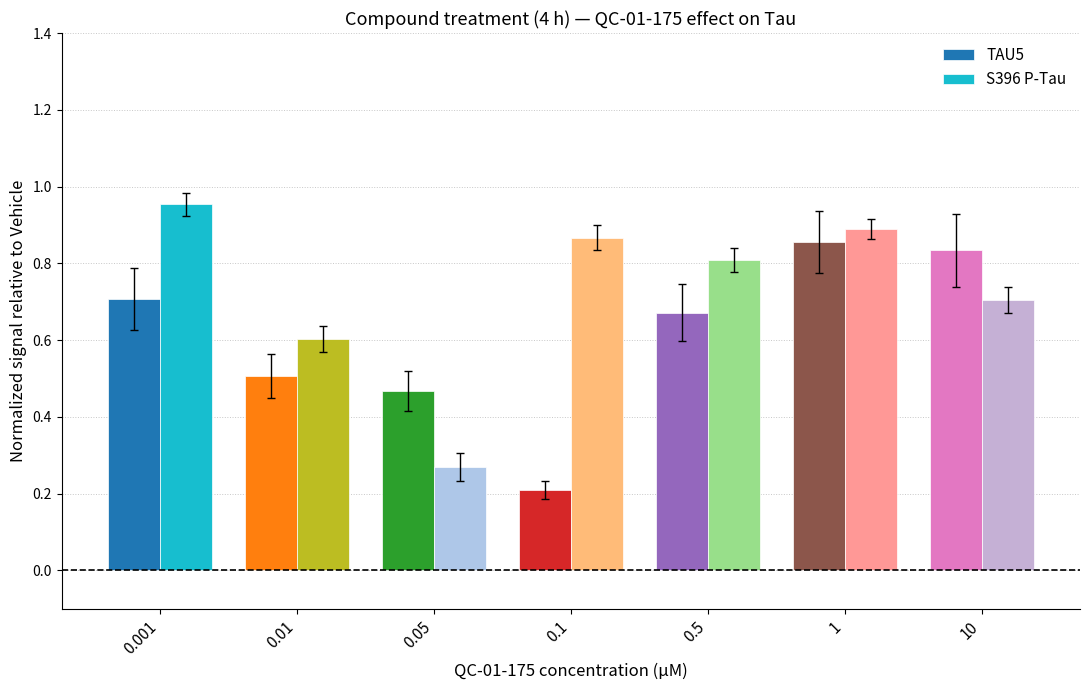

What is the label of the 4th bar from the left?

0.1